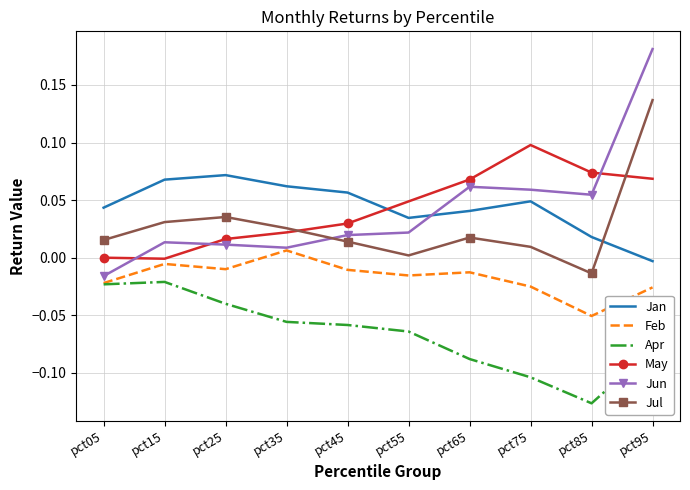

Is it true that Jul equals 0.0 at pct65?

True